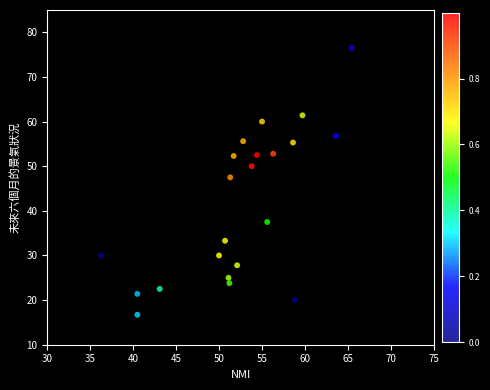

What Y value in the scatter plot is closest to 46?

47.5